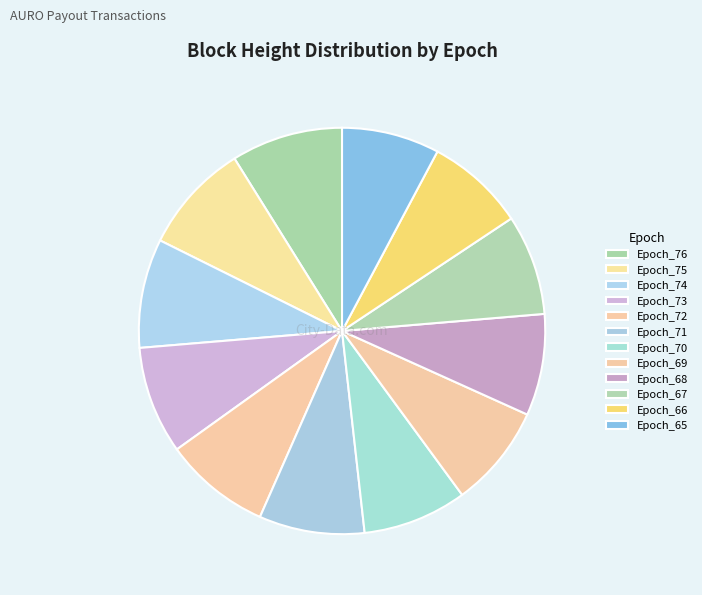

Is there a majority slice in this chart?

No